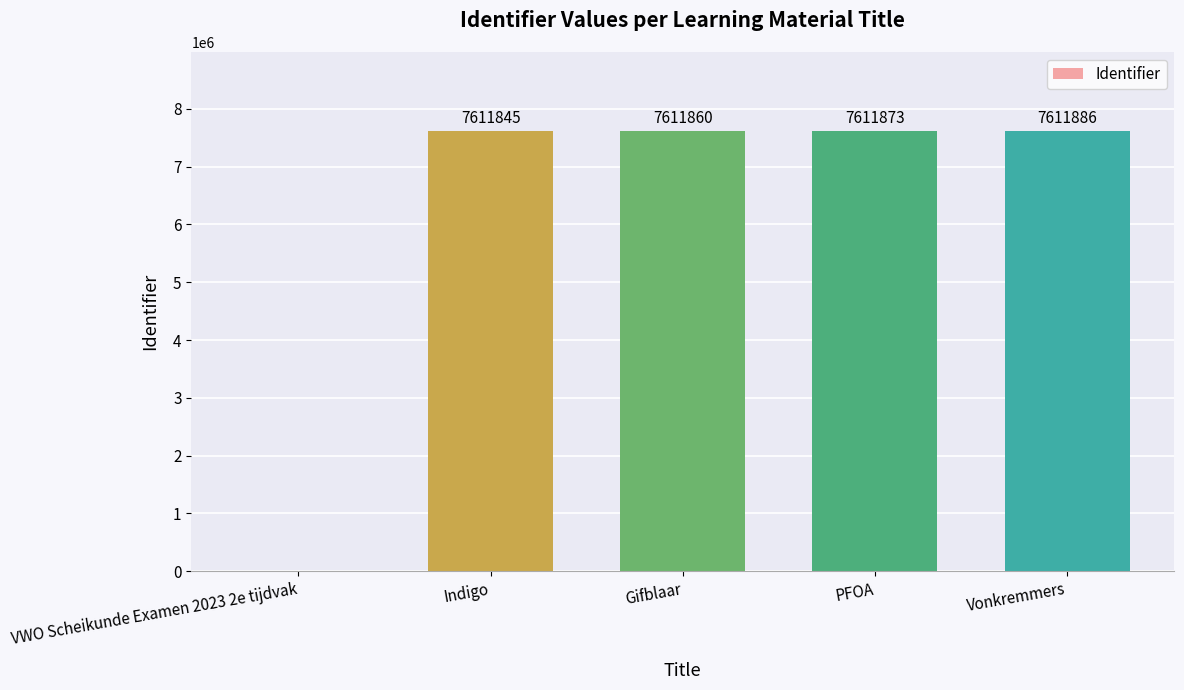

Count the number of categories in the chart.

5